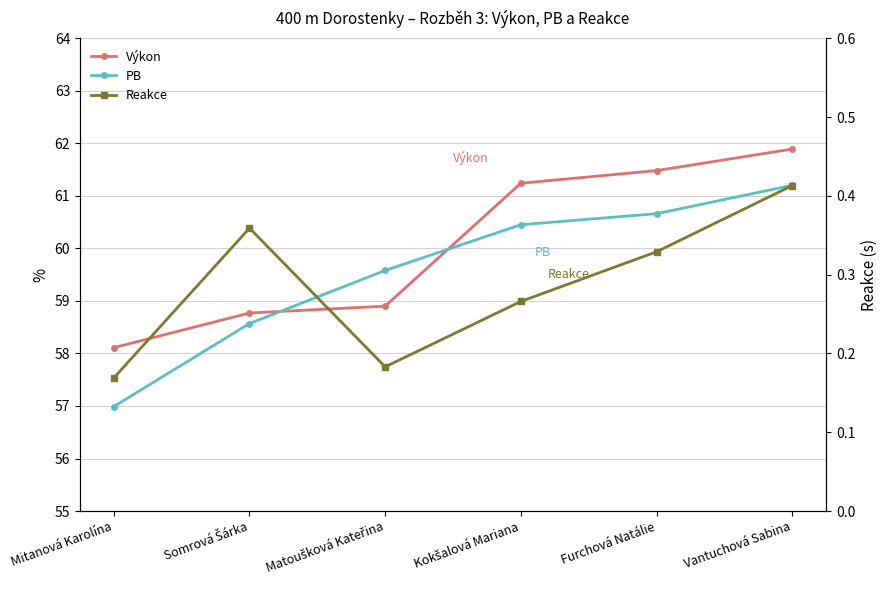

True or false: PB has a value of 104.1 at Matoušková Kateřina.

False